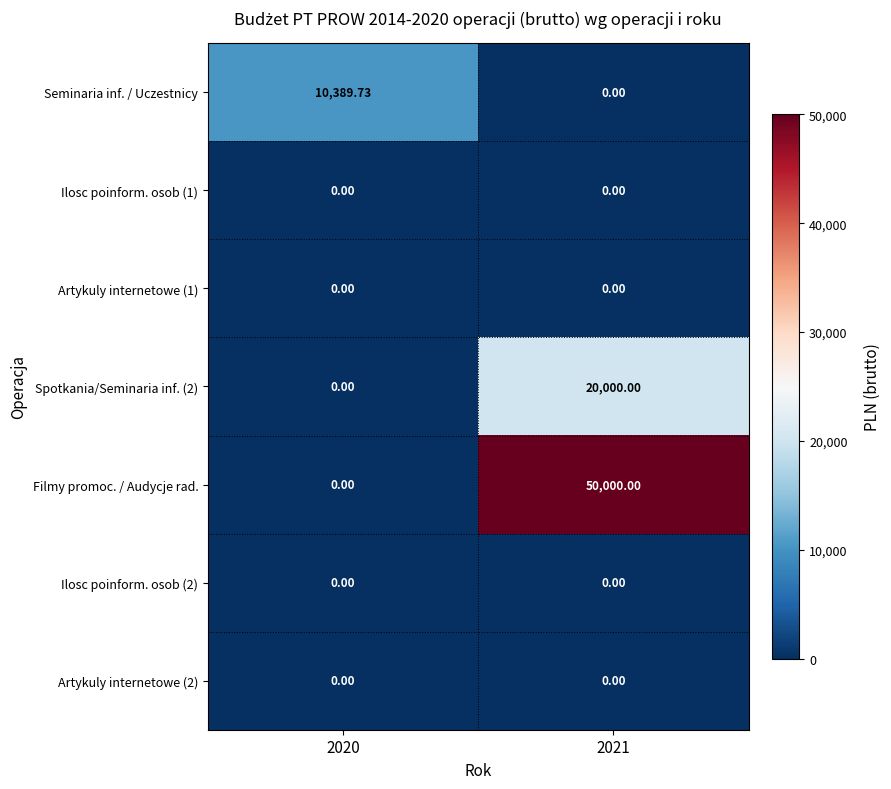

Is the value of Spotkania/Seminaria inf. (2) at 2021 greater than the value of Filmy promoc. / Audycje rad. at 2020?

Yes